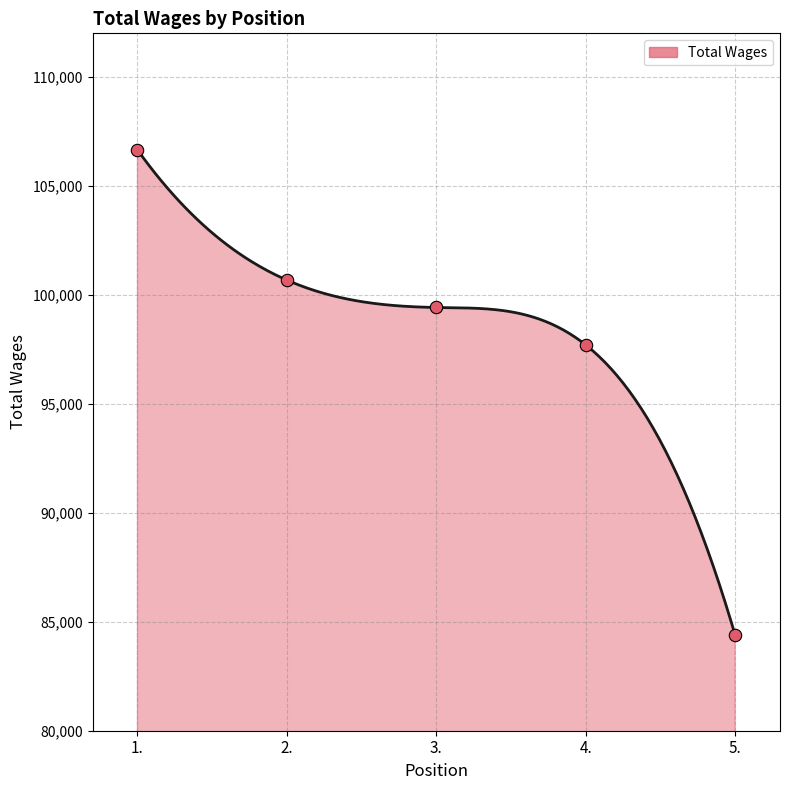

Which has a higher value, 2. or 3.?

2.